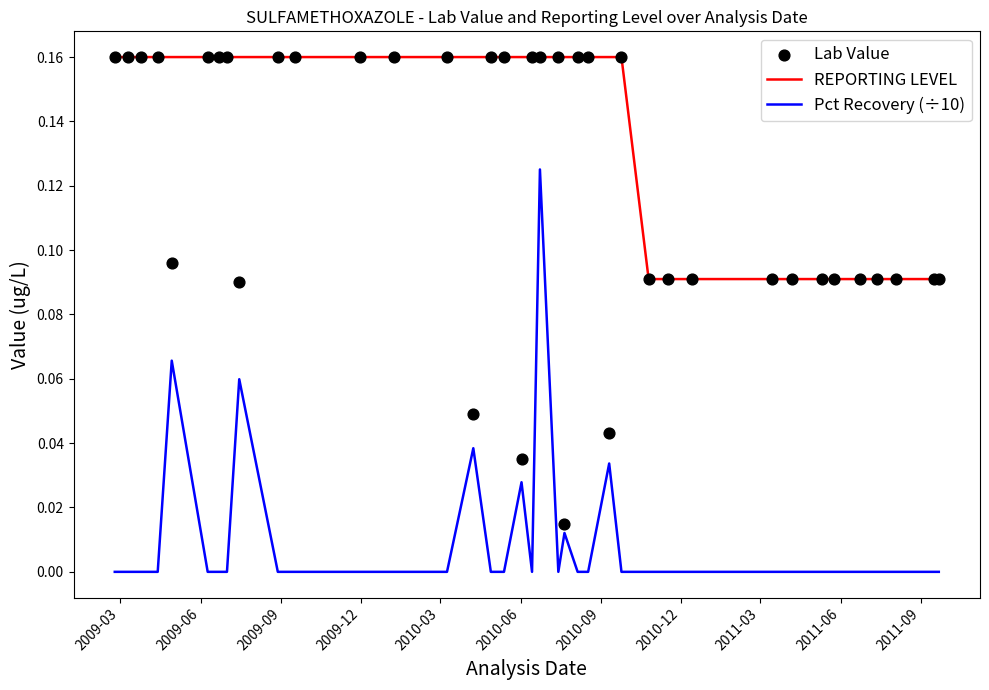

Is the value of Lab Value at 28 greater than the value of Pct Recovery (÷10) at 33?

Yes